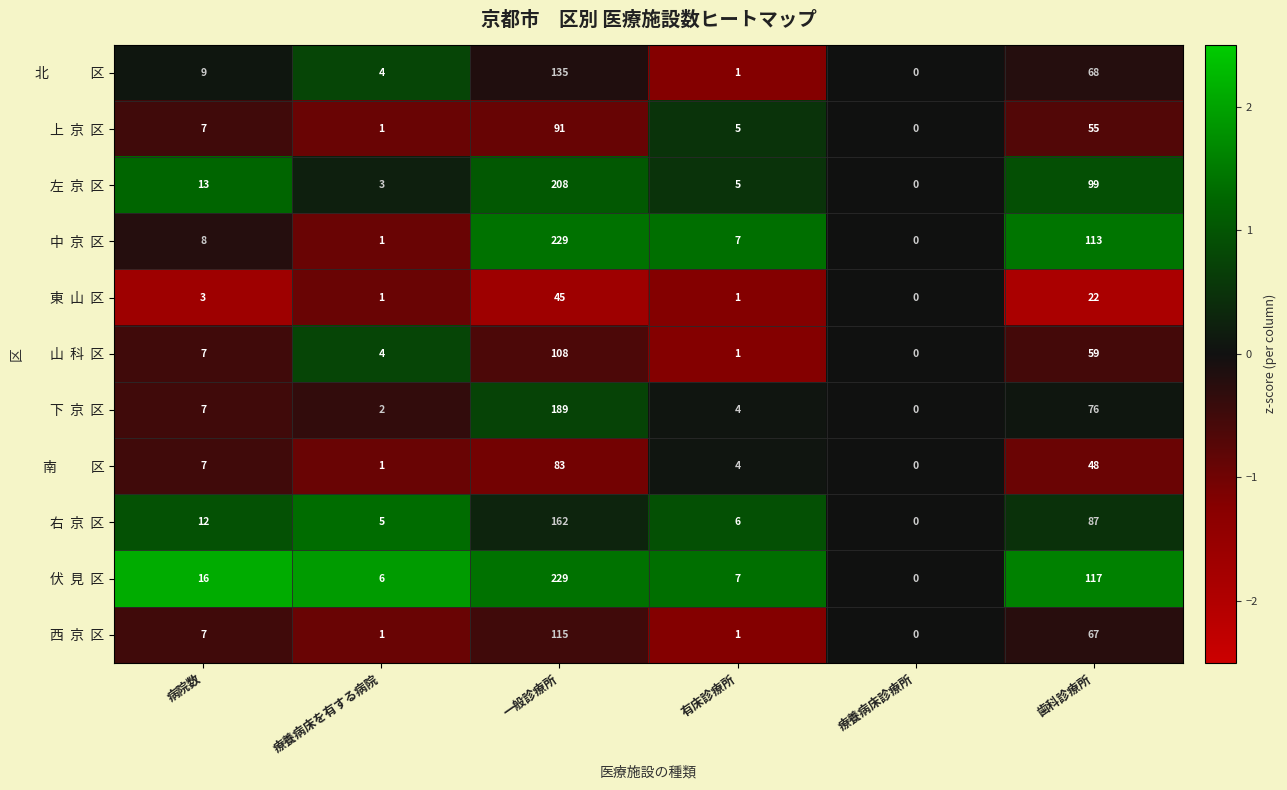

Which category has the lowest value across all series?

療養病床診療所